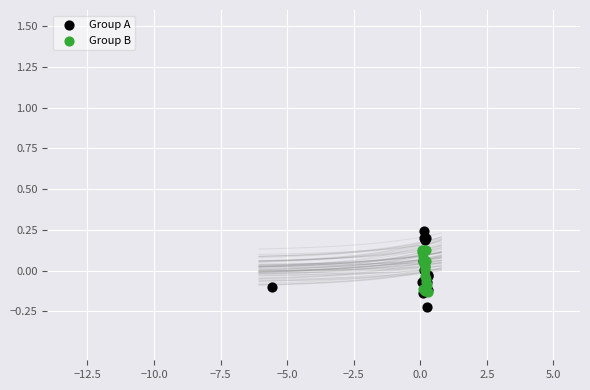

Which series has the widest spread of Y values?

Group A